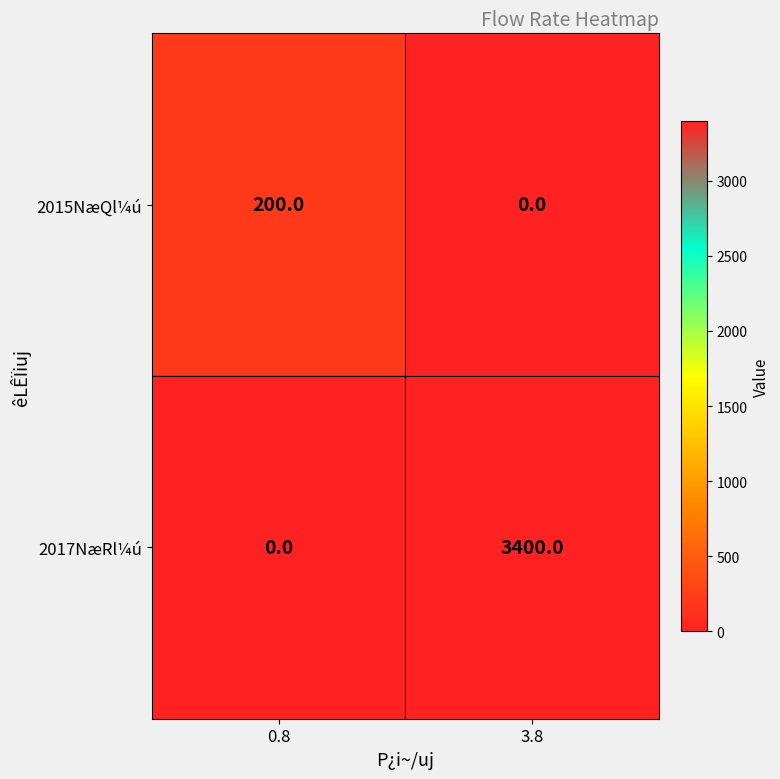

At which category does the chart reach its peak across all series?

3.8